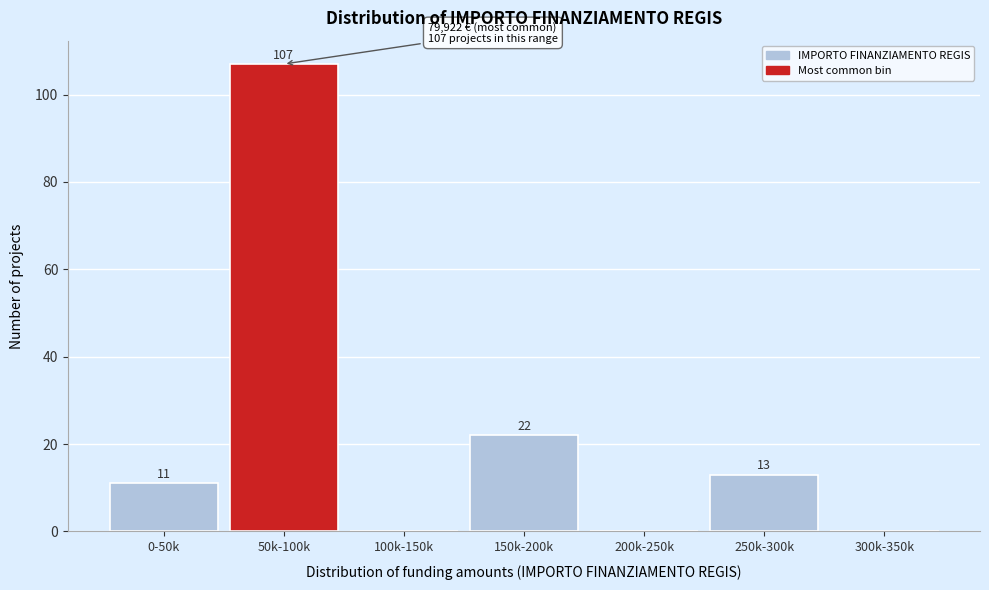

Reading right to left, extract all data points from this chart.

300k-350k=0	250k-300k=13	200k-250k=0	150k-200k=22	100k-150k=0	50k-100k=107	0-50k=11